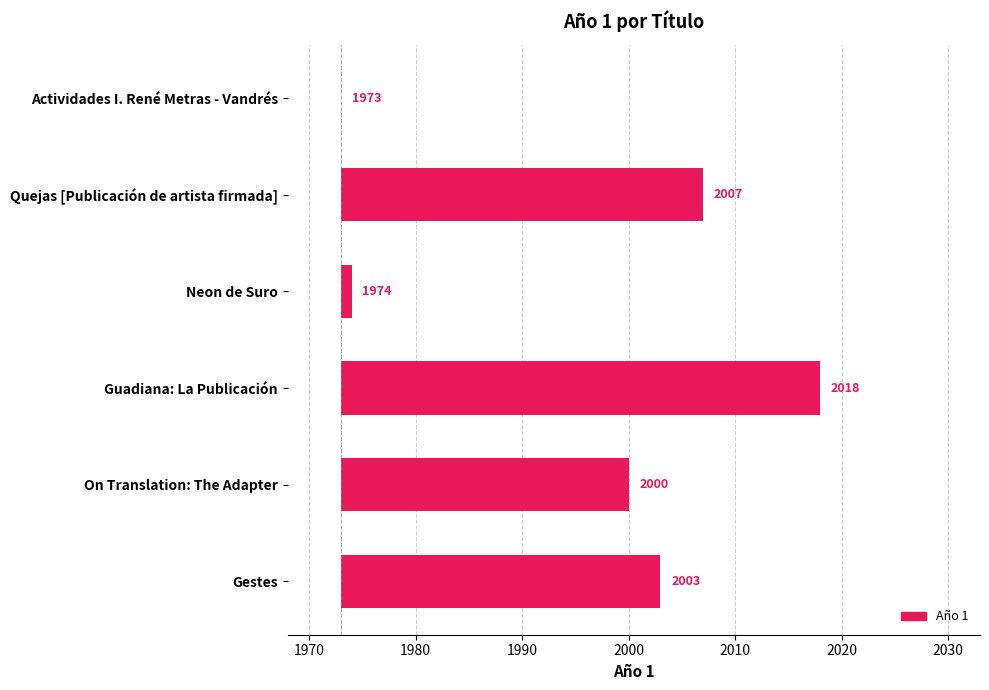

What is the difference between the maximum and minimum values?

45